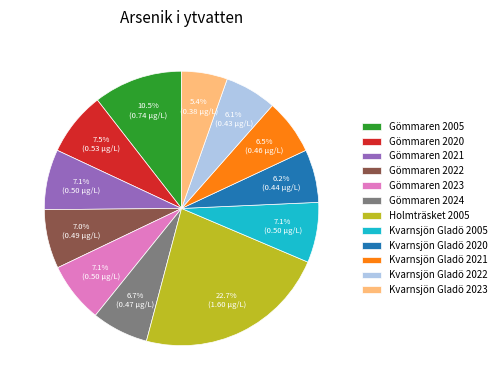

Combined, do Gömmaren 2021 and Kvarnsjön Gladö 2005 account for over 50%?

No